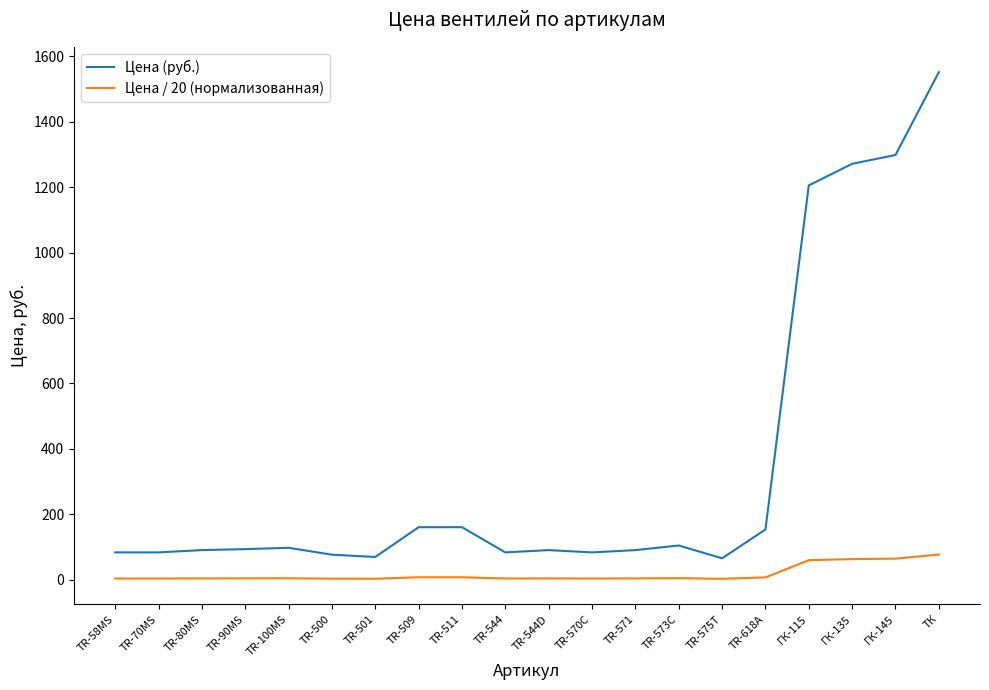

At which label is Цена (руб.) closest to 808?

ГК-115